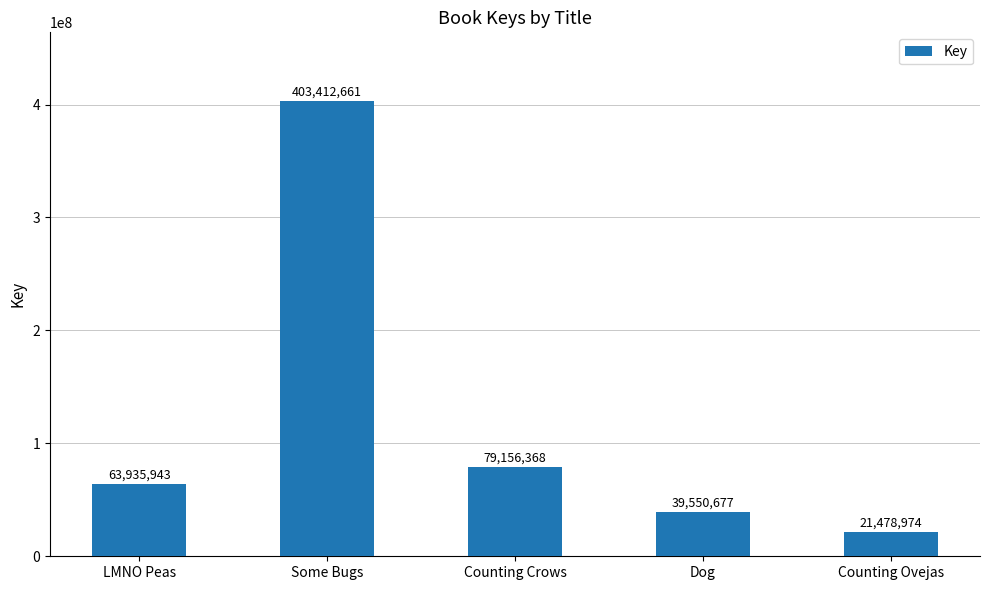

How many categories are shown in the chart?

5